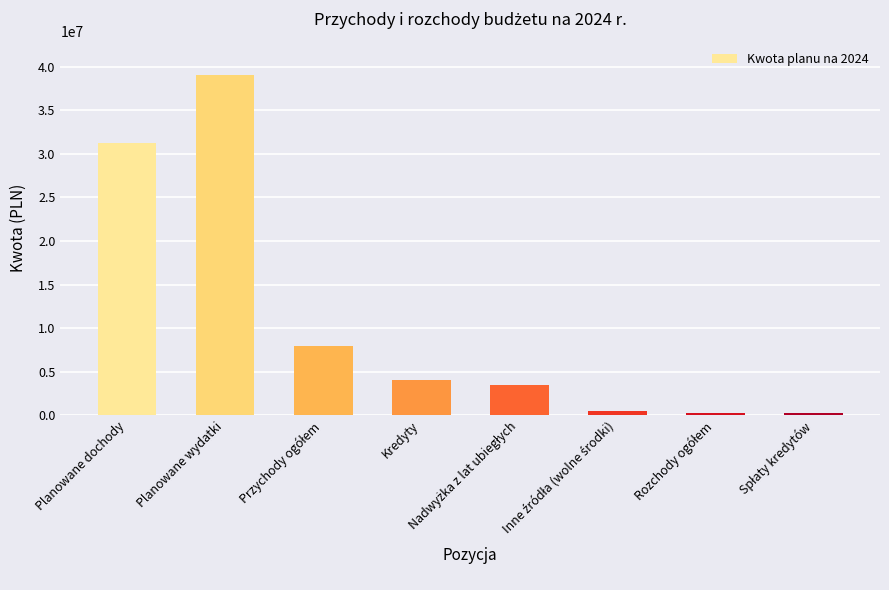

What is the value of the 1st bar from the left?

31305930.1